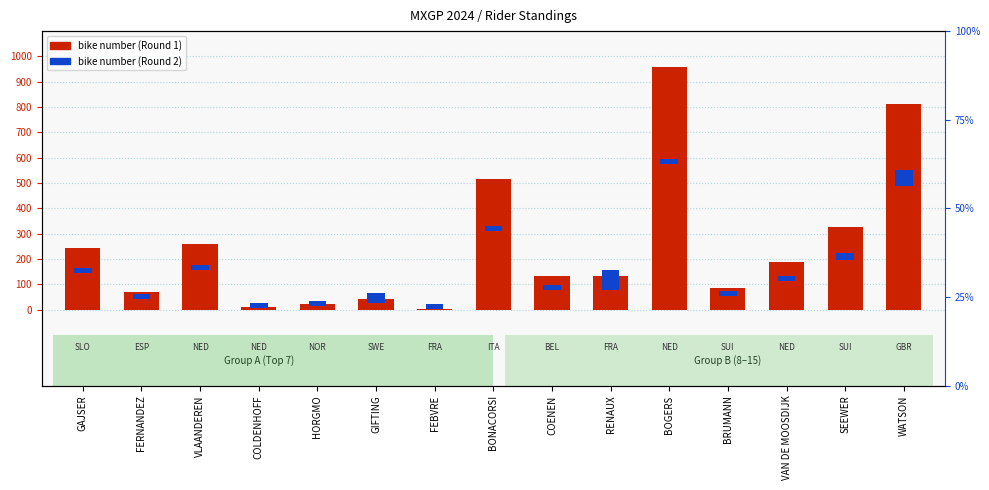

What is the sum of all Bike number (Round 1) values?

3802.0